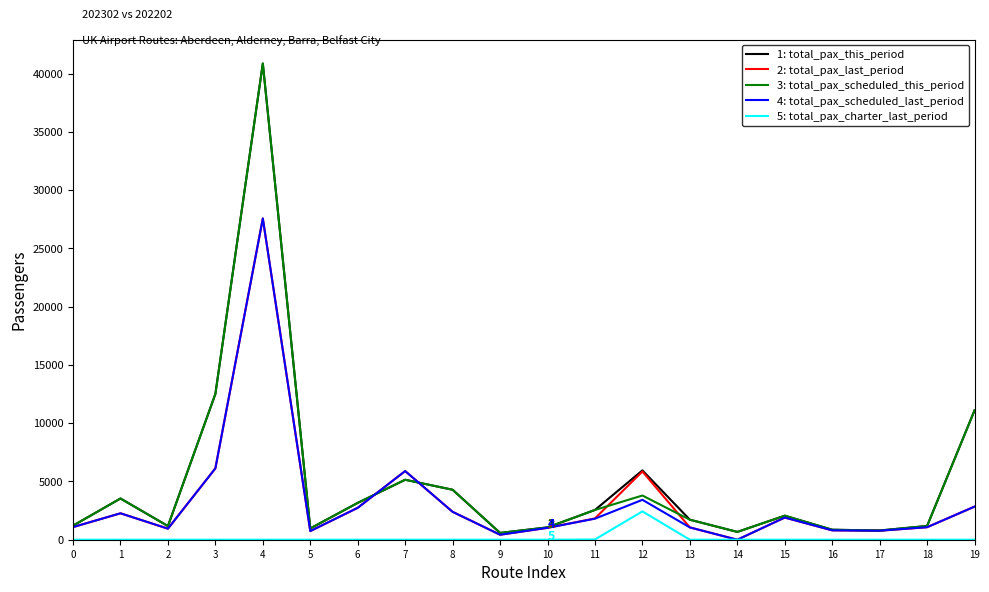

The value of 5: total_pax_charter_last_period at 16 is 1336. True or false?

False